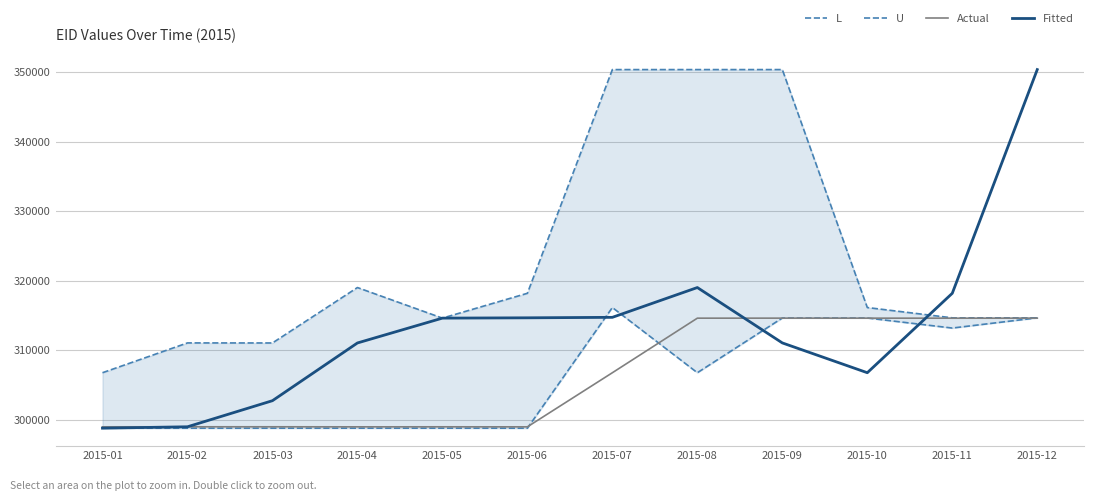

Which label corresponds to the smallest value in the chart?

2015-02